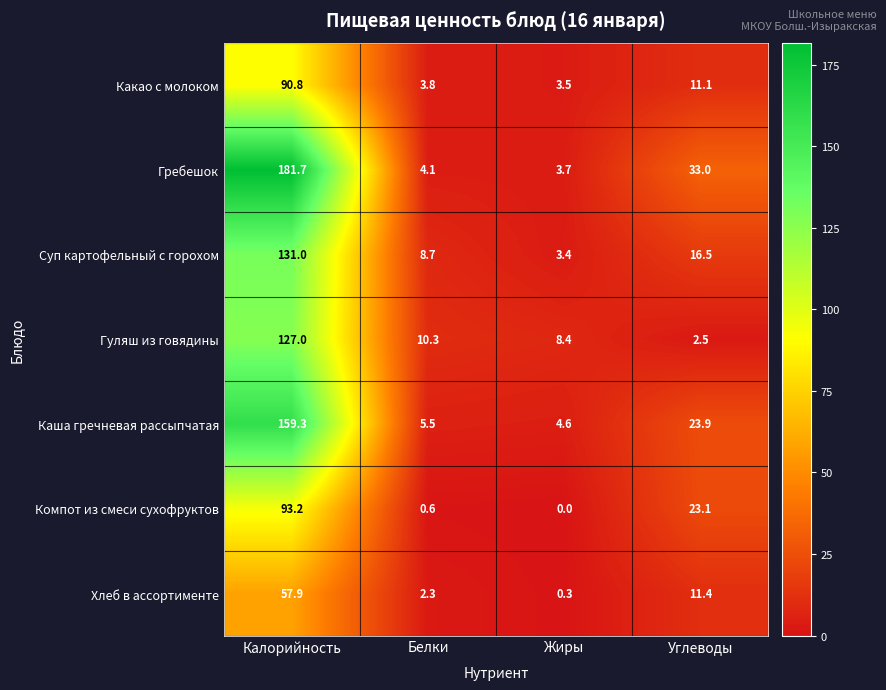

Reading left to right, transcribe all the data shown in this chart.

Какао с молоком: Калорийность=90.8	Белки=3.8	Жиры=3.5	Углеводы=11.1
Гребешок: Калорийность=181.7	Белки=4.1	Жиры=3.7	Углеводы=33.0
Суп картофельный с горохом: Калорийность=131.0	Белки=8.7	Жиры=3.4	Углеводы=16.5
Гуляш из говядины: Калорийность=127.0	Белки=10.3	Жиры=8.4	Углеводы=2.5
Каша гречневая рассыпчатая: Калорийность=159.3	Белки=5.5	Жиры=4.6	Углеводы=23.9
Компот из смеси сухофруктов: Калорийность=93.2	Белки=0.6	Жиры=0.0	Углеводы=23.1
Хлеб в ассортименте: Калорийность=57.9	Белки=2.3	Жиры=0.3	Углеводы=11.4